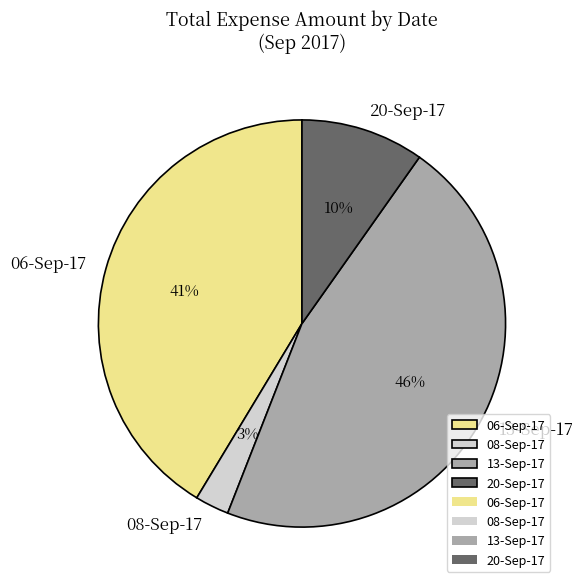

How many slices are in this pie chart?

4